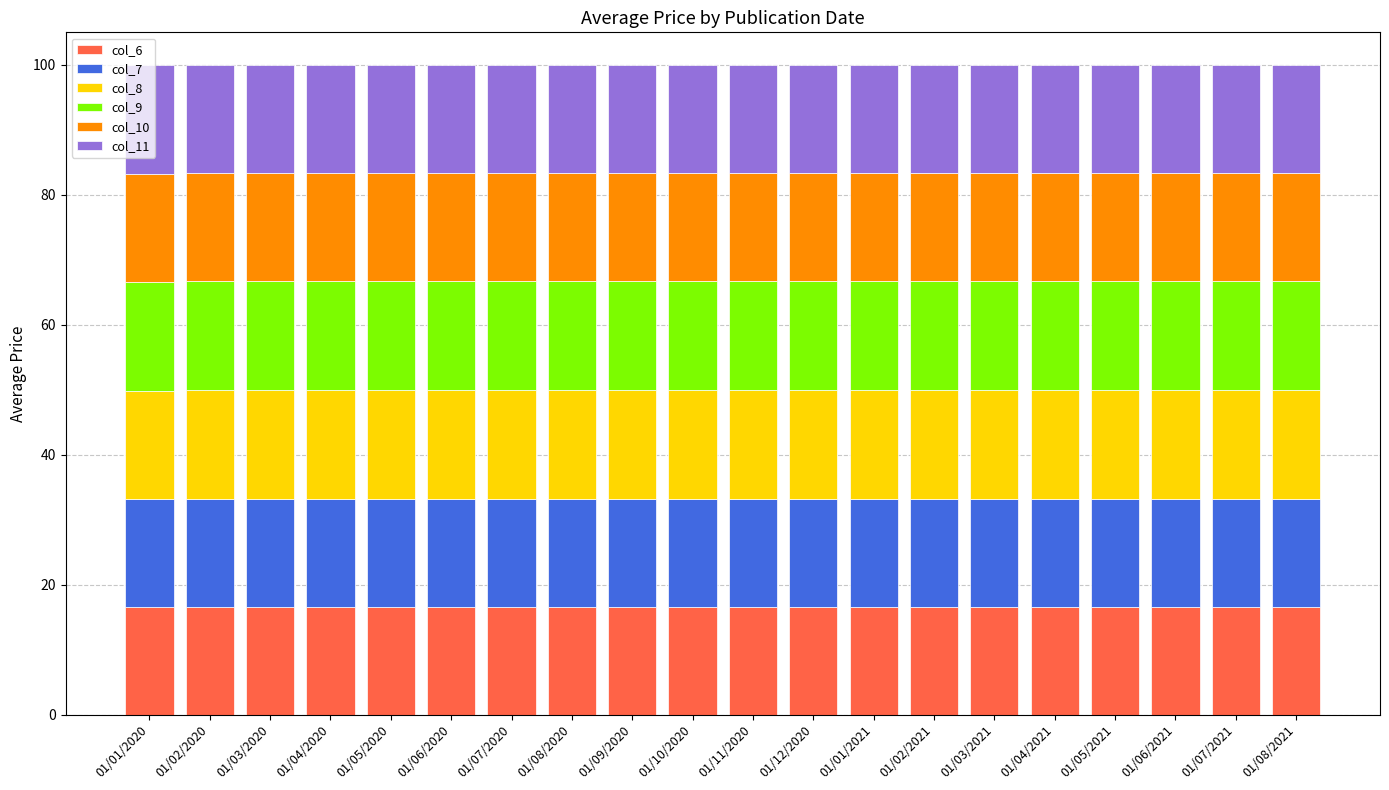

What is the minimum value for col_6?

16.5